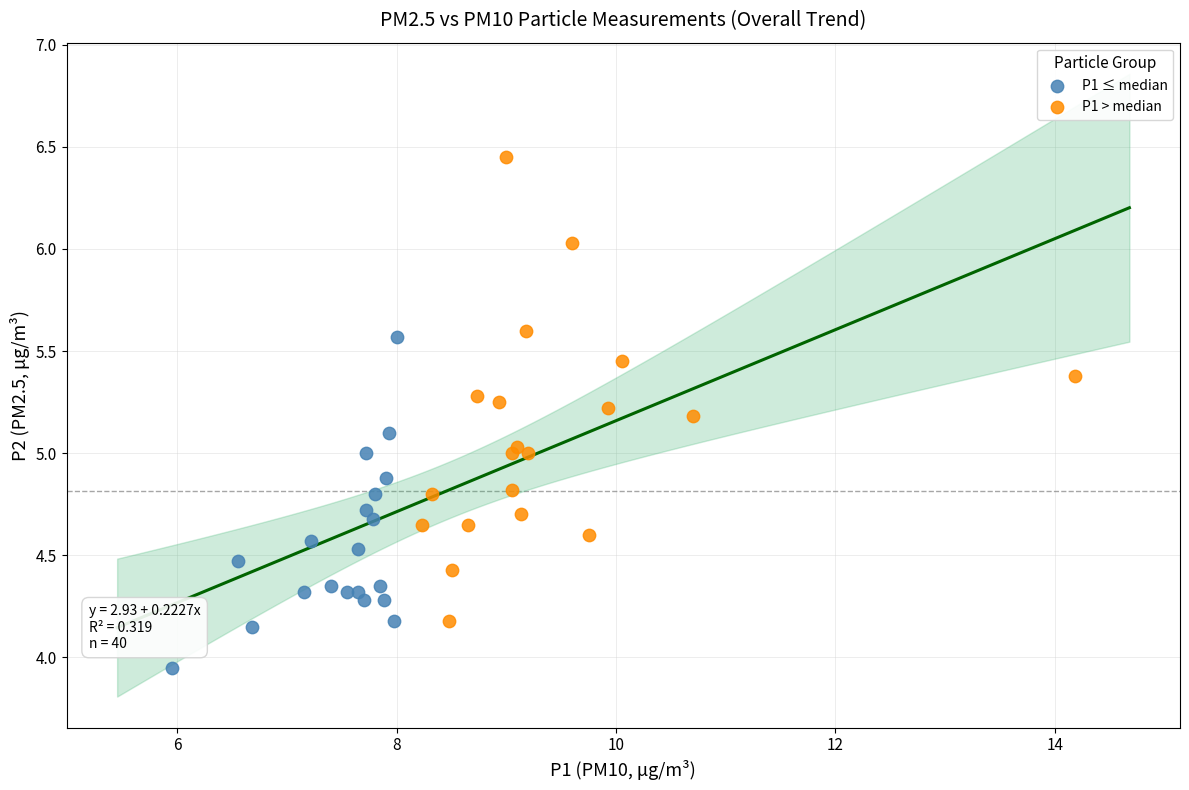

Which series has the largest Y range (max minus min)?

P1 > median